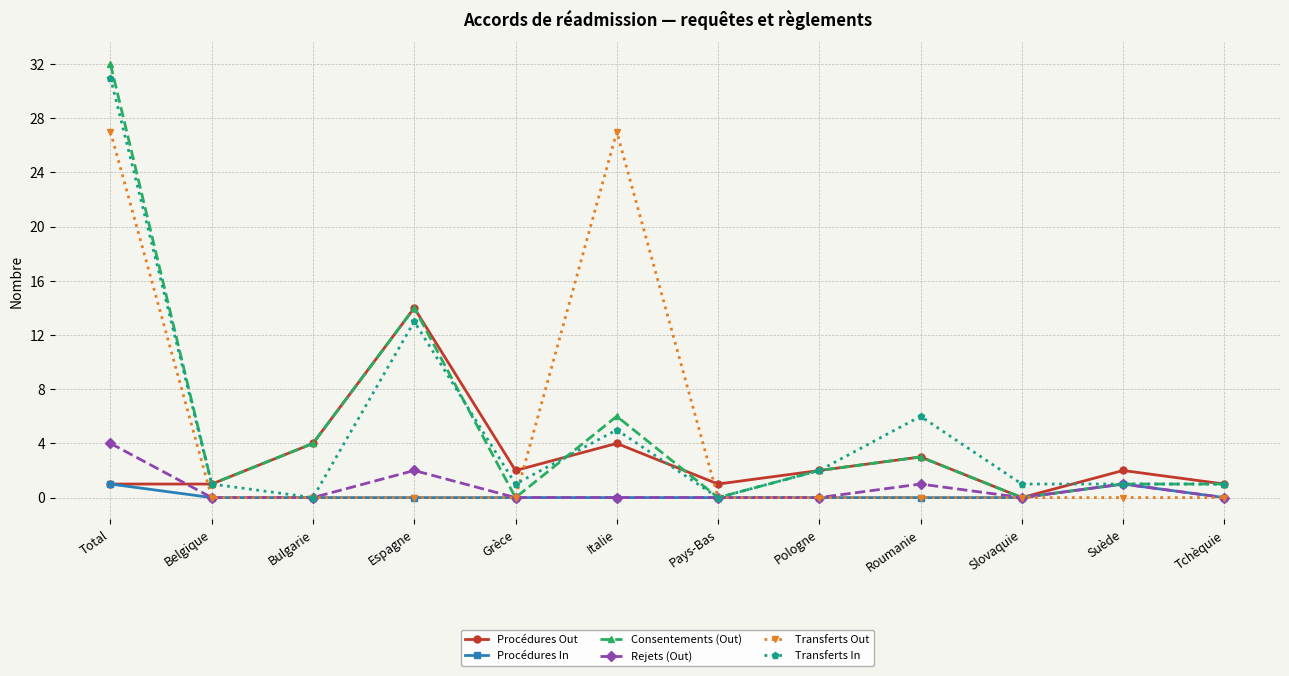

Reading left to right, list all the values displayed in this chart.

Procédures Out: 1	1	4	14	2	4	1	2	3	0	2	1
Procédures In: 1	0	0	0	0	0	0	0	0	0	1	0
Consentements (Out): 32	1	4	14	0	6	0	2	3	0	1	1
Rejets (Out): 4	0	0	2	0	0	0	0	1	0	1	0
Transferts Out: 27	0	0	0	0	27	0	0	0	0	0	0
Transferts In: 31	1	0	13	1	5	0	2	6	1	1	1